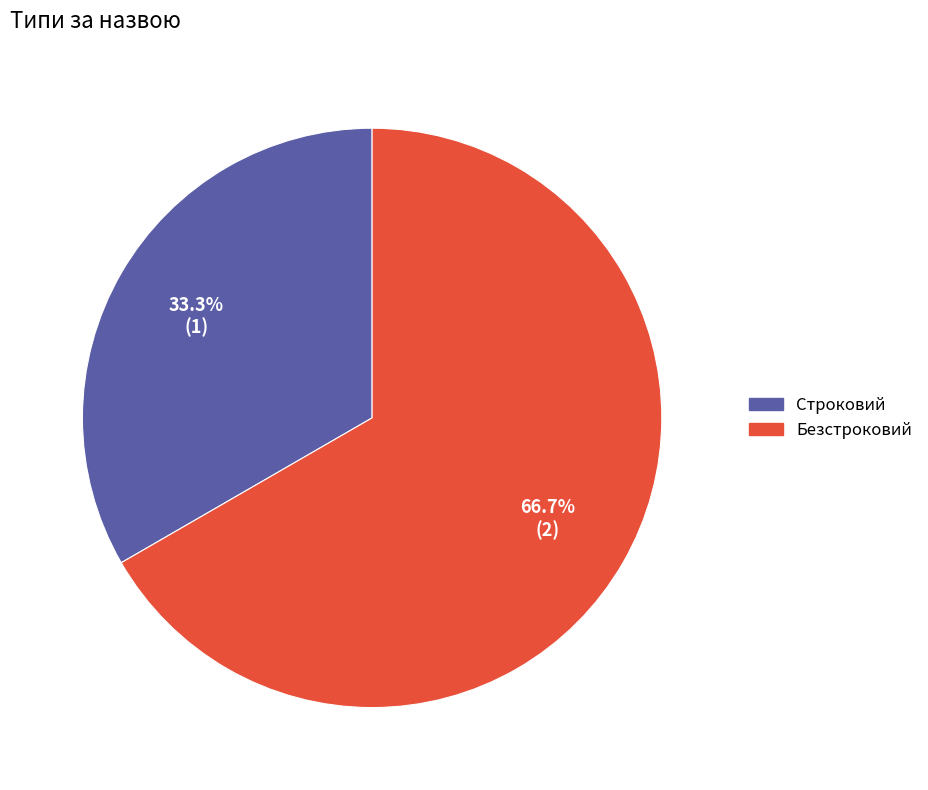

What percentage is the Безстроковий slice, to the nearest percent?

67%